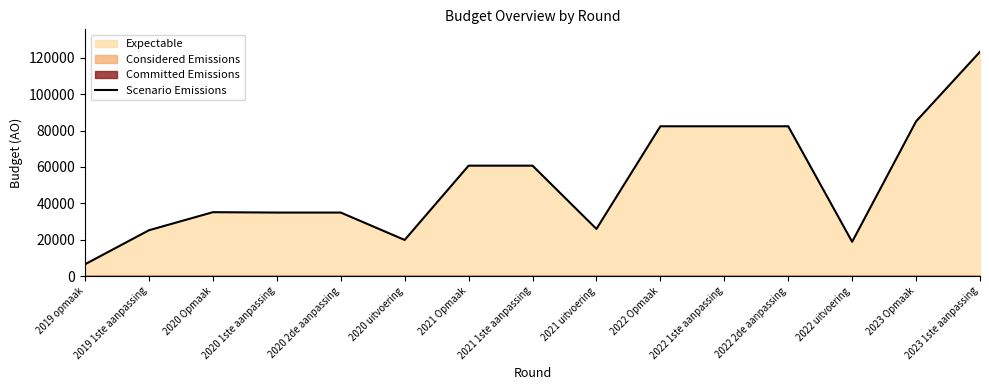

Read the value at 2022 2de aanpassing, to the nearest 10.

82330